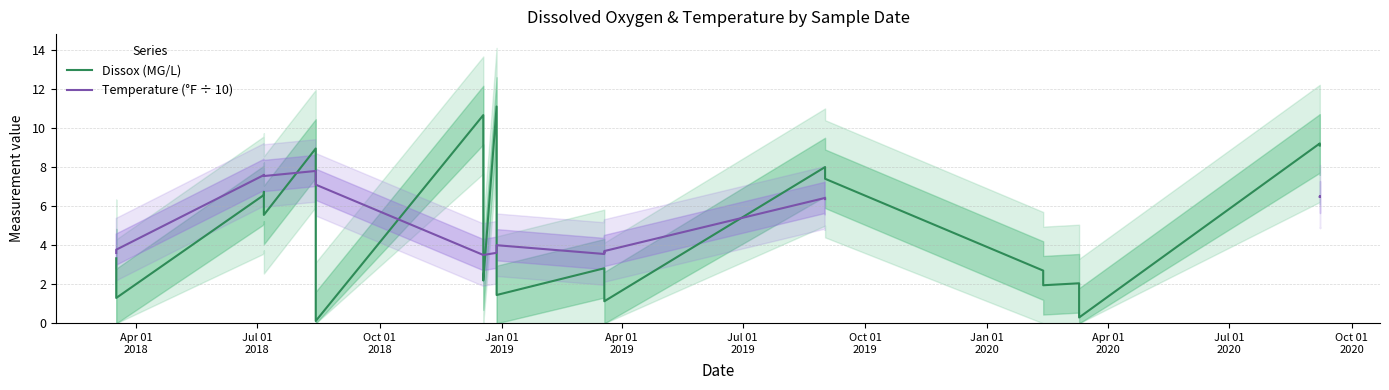

True or false: Dissox (MG/L) has a value of 1.9 at Apr 01
2020.

False